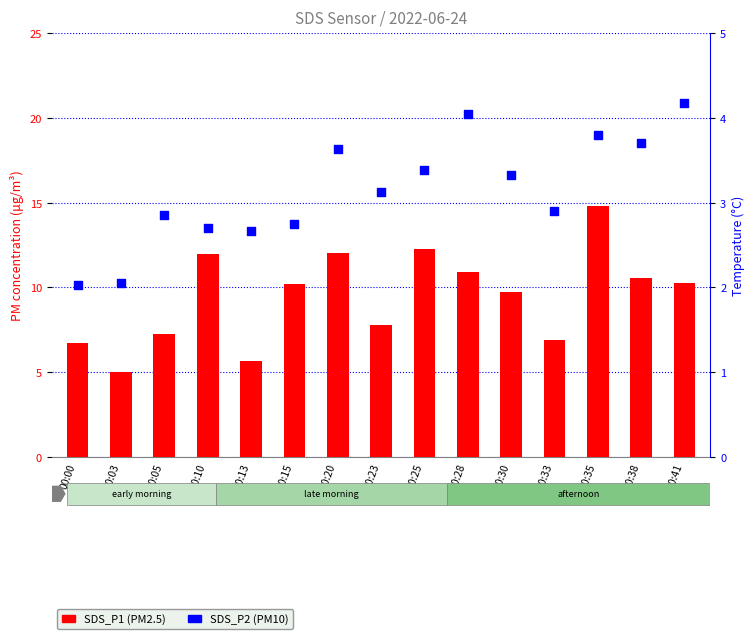

Which series reaches the minimum Y coordinate?

SDS_P2